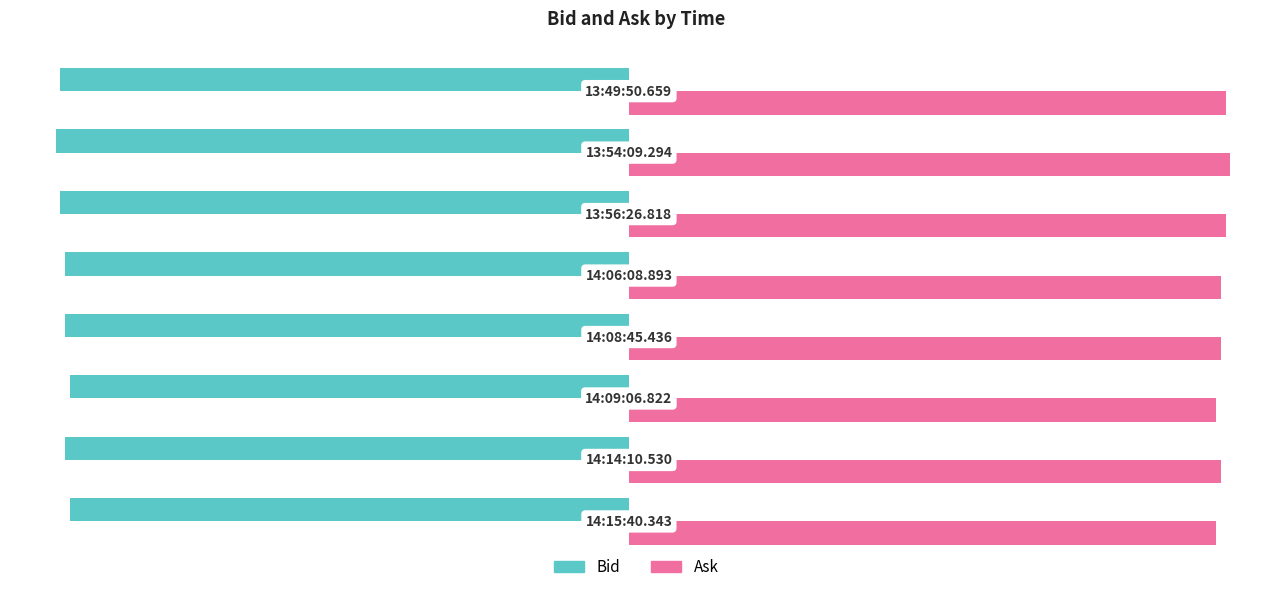

Rank the series by their average value, from lowest to highest.

Bid, Ask